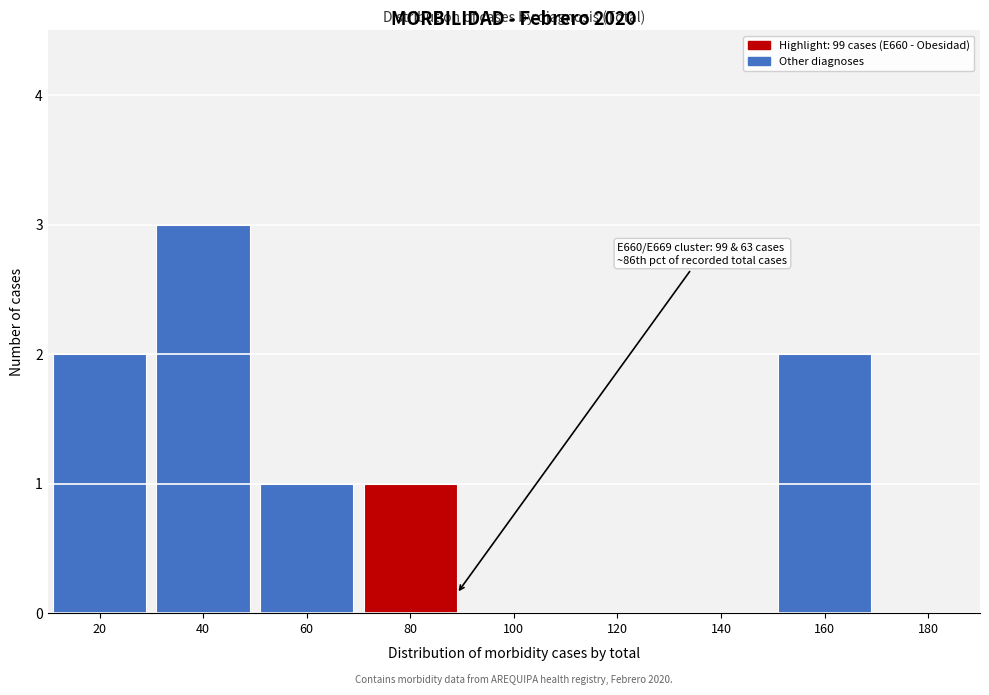

Reading left to right, what are all the values shown in this chart?

20=2	40=3	60=1	80=1	100=0	120=0	140=0	160=2	180=0